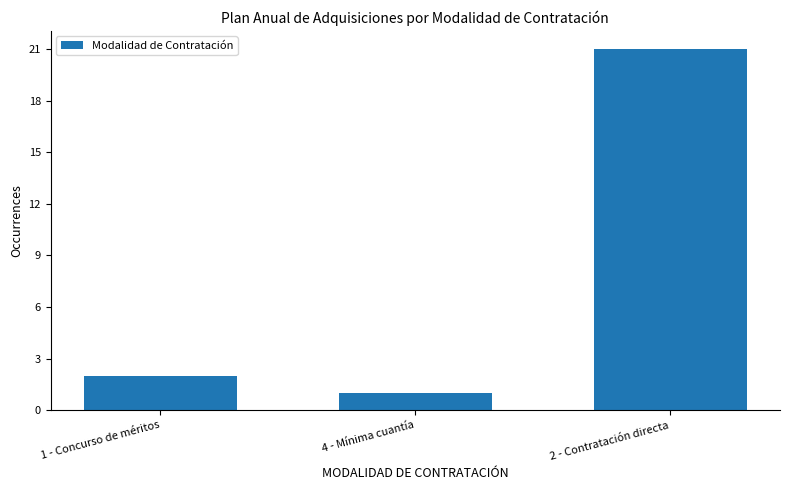

What is the sum of the values at 4 - Mínima cuantía and 2 - Contratación directa?

22